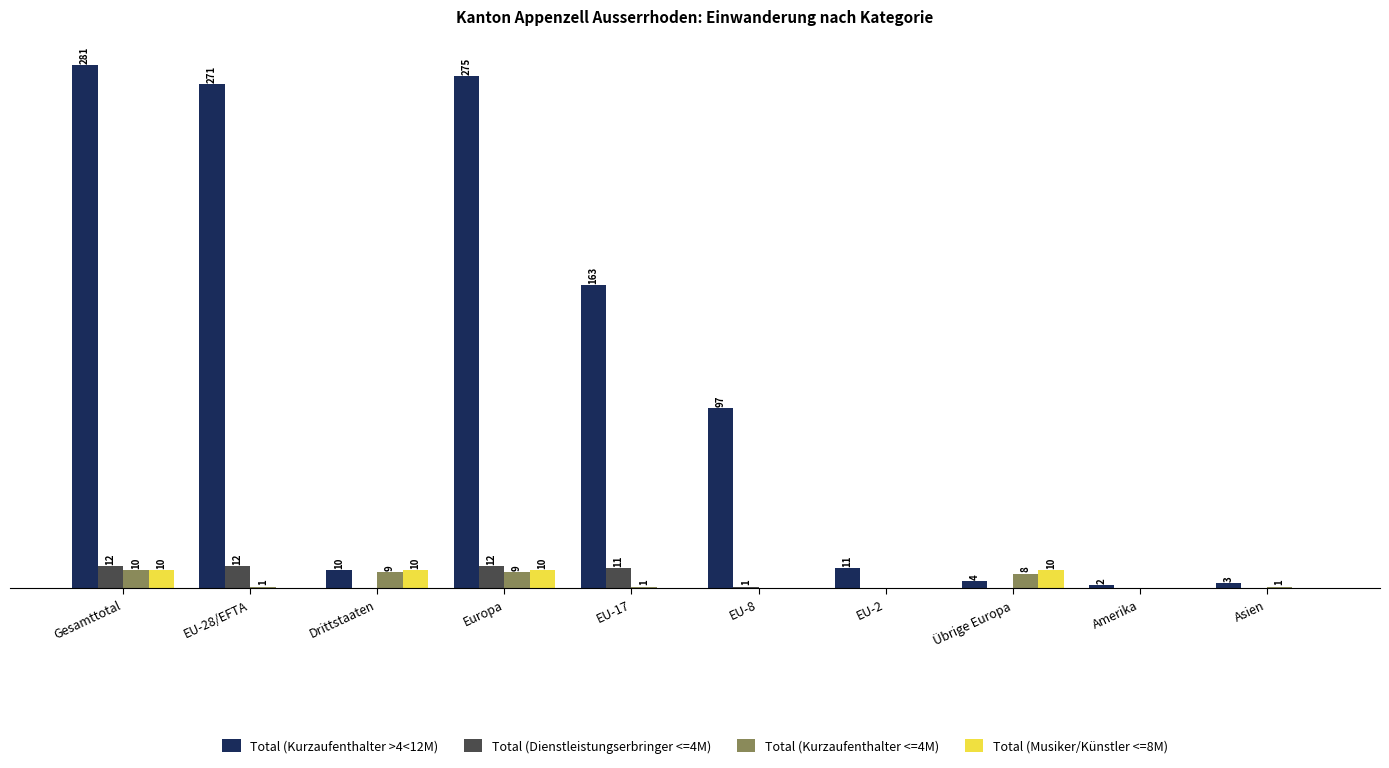

Between Drittstaaten and Übrige Europa, which series saw the biggest shift?

Total (Kurzaufenthalter >4<12M)